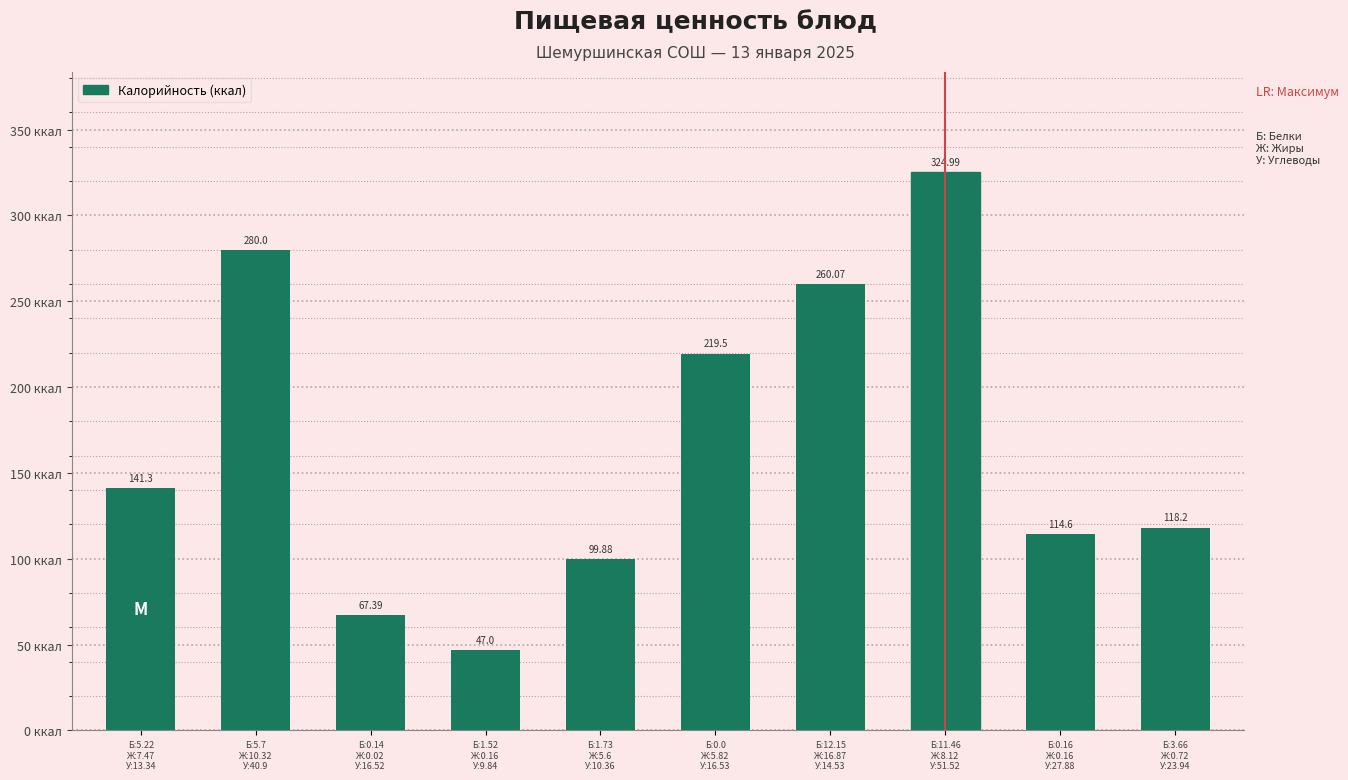

Are the bars horizontal?

No